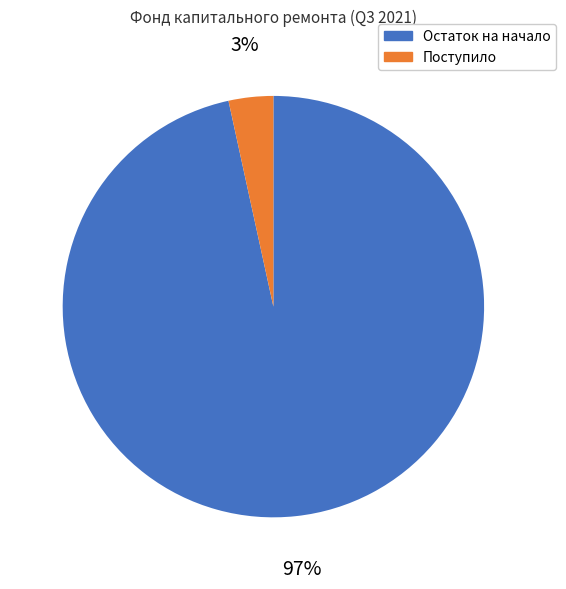

Does any single category account for the majority?

Yes